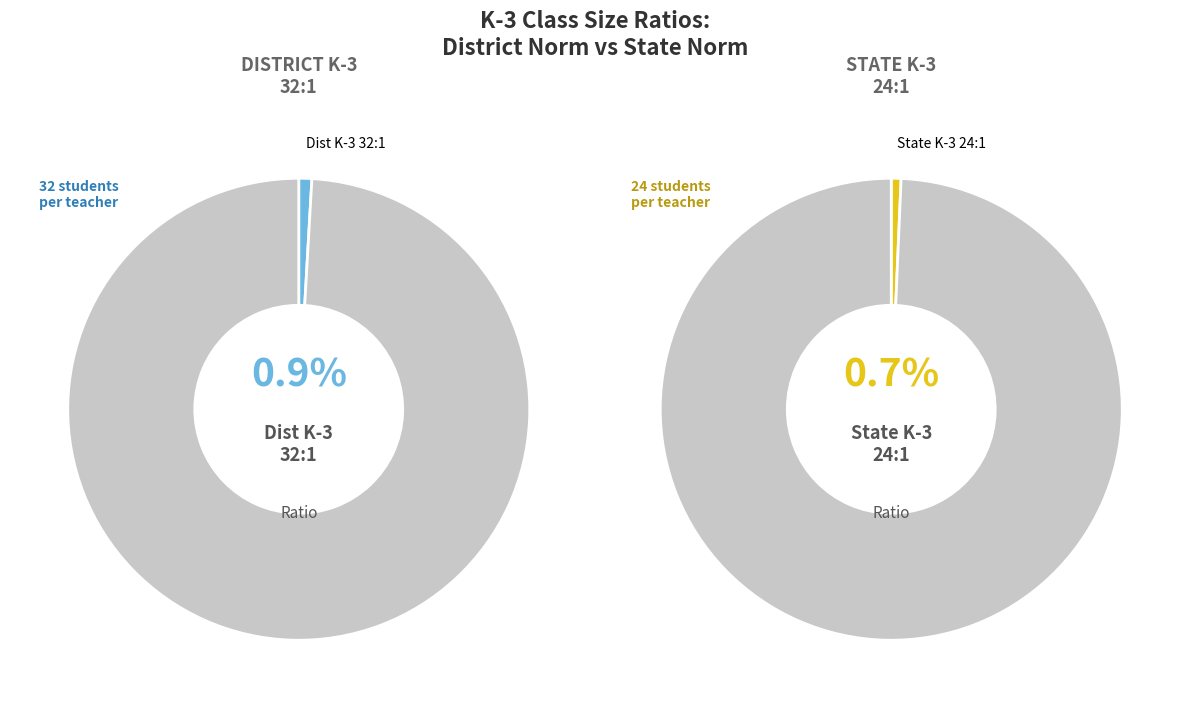

Is it true that Mag I K-3 Deseg 32:1 is 30% of the pie?

False